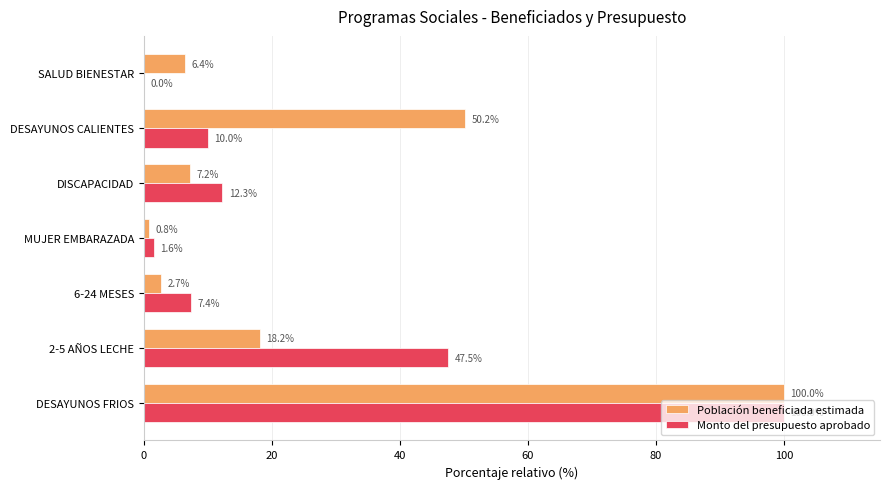

True or false: Población beneficiada estimada has a value of 100.0 at DESAYUNOS FRIOS.

True